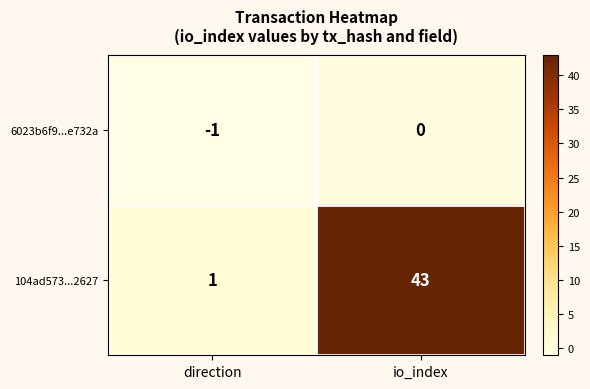

Reading left to right, list all the values displayed in this chart.

6023b6f9...e732a: direction=-1	io_index=0
104ad573...2627: direction=1	io_index=43